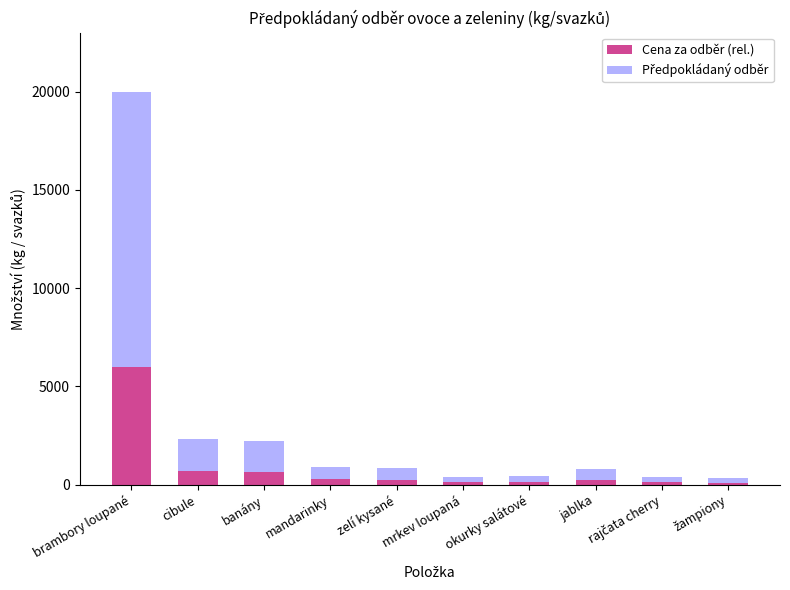

How many bars are there in total?

10